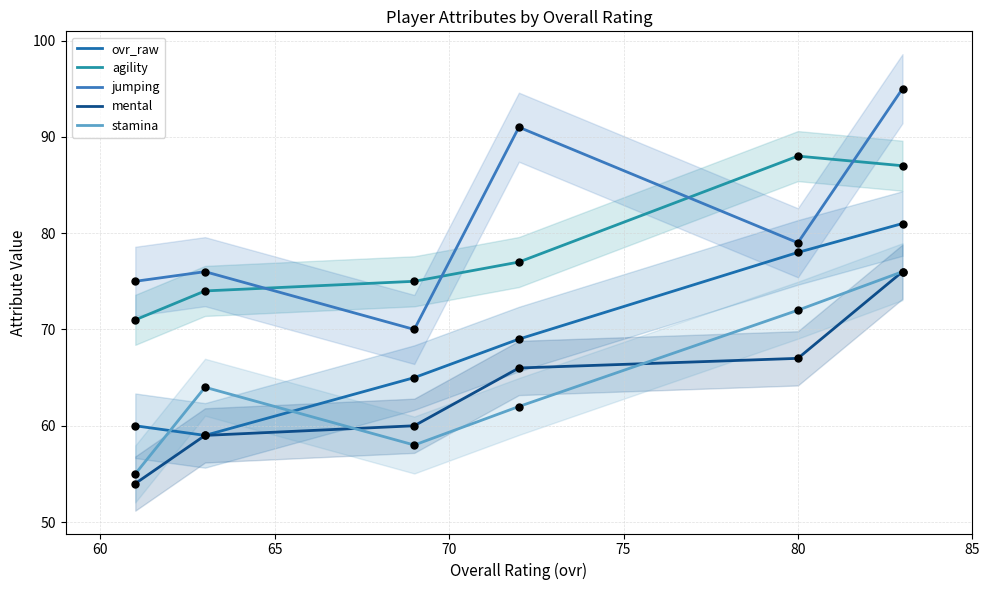

Which series reaches the maximum Y coordinate?

jumping